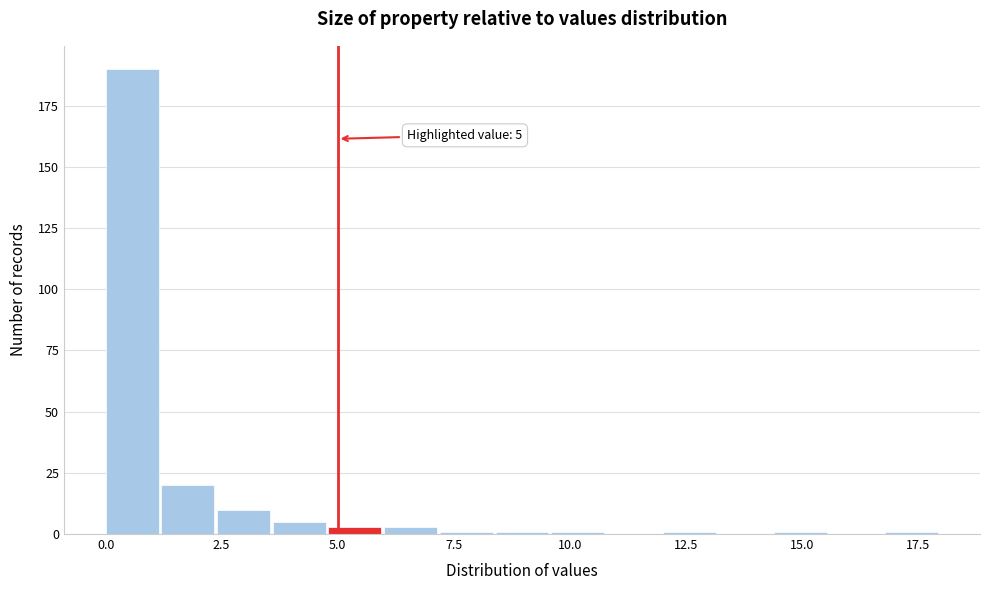

Read against the x-axis, roughly where is the centre of the tallest bar?

0.5